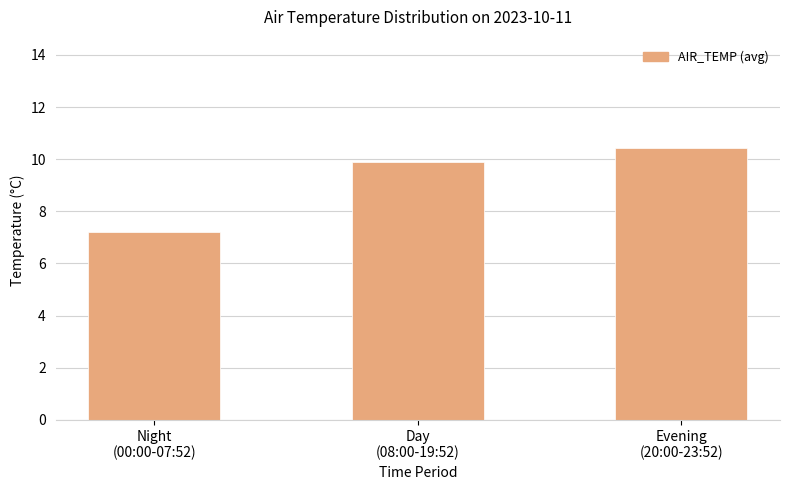

At which label does the data first exceed 9?

Day
(08:00-19:52)